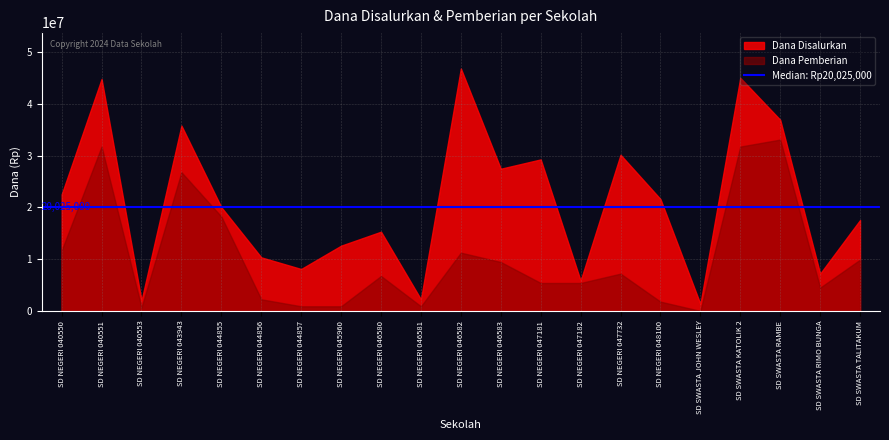

What is the label of the 5th point from the left?

SD NEGERI 044855